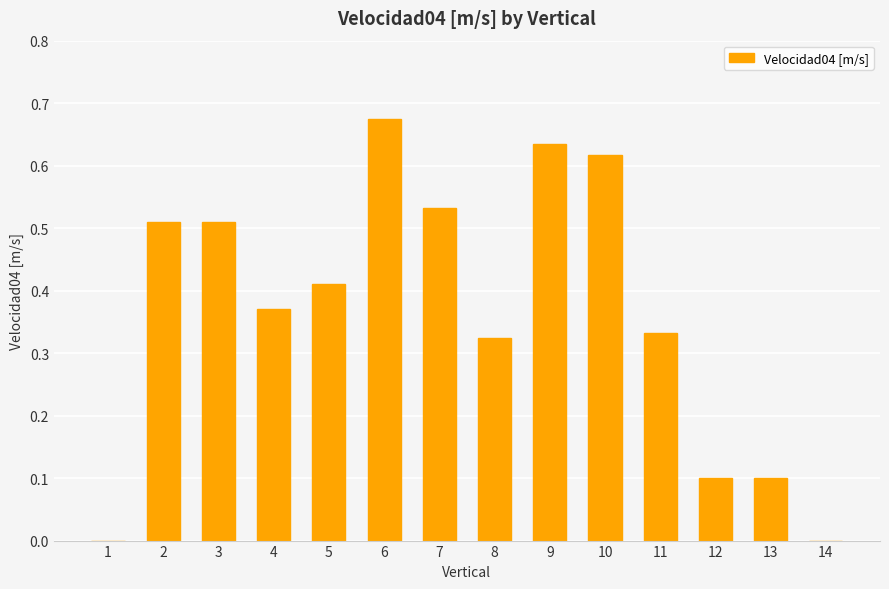

What is the sum of all values?

5.1